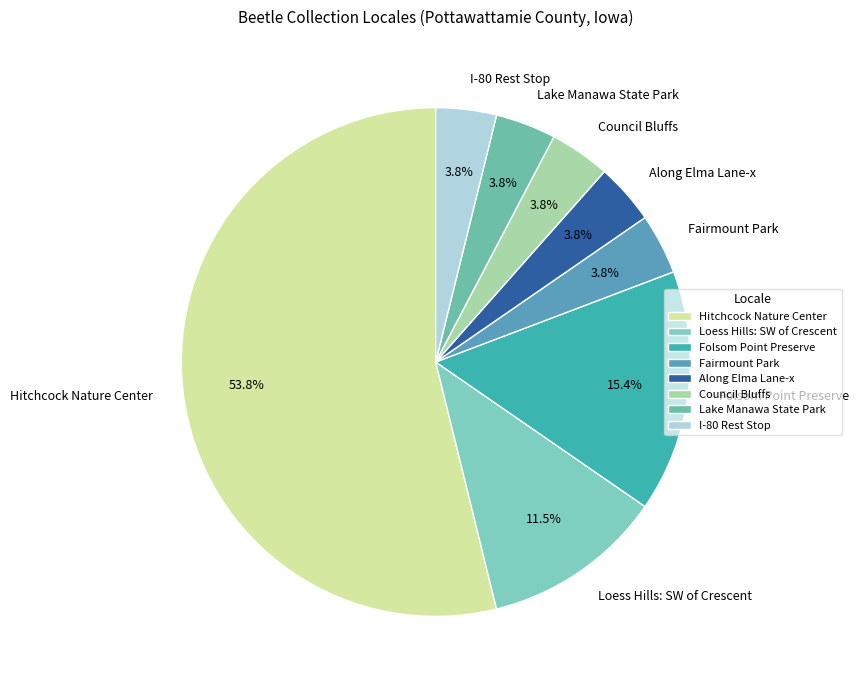

The I-80 Rest Stop slice represents 18% of the pie. True or false?

False